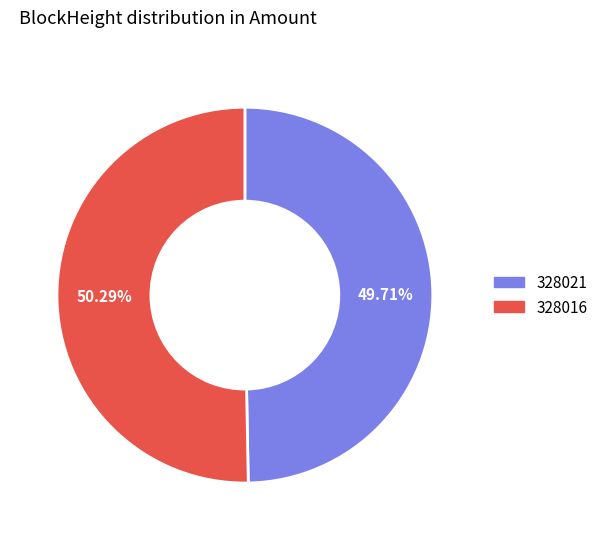

Rank the categories by value from lowest to highest.

328021, 328016